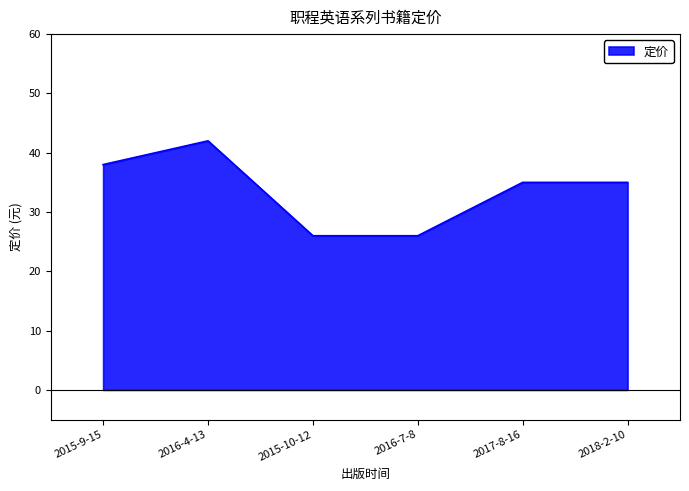

What is the difference between the maximum and second lowest values?

16